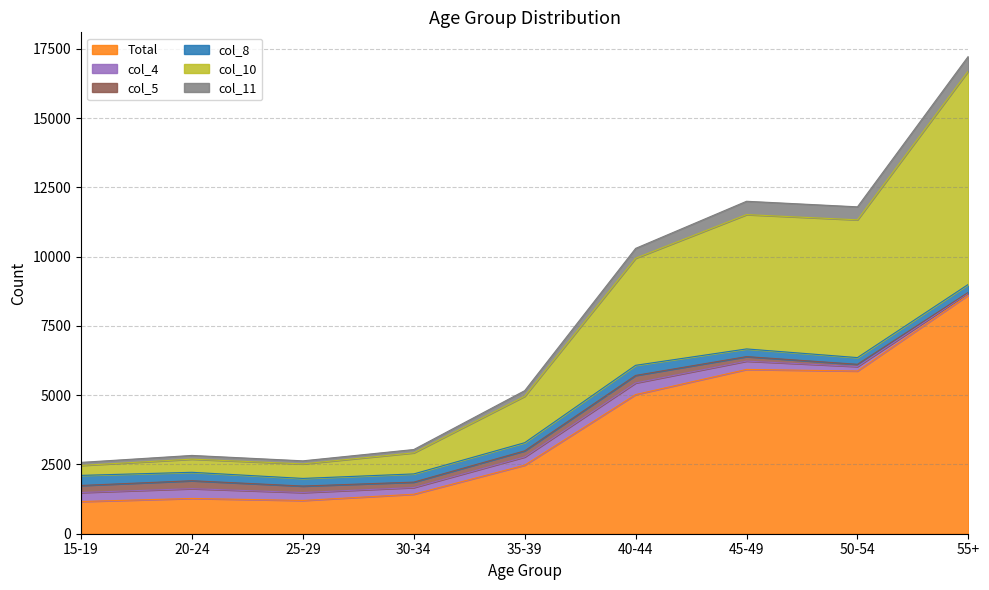

What is the sum of all Total values?

32967